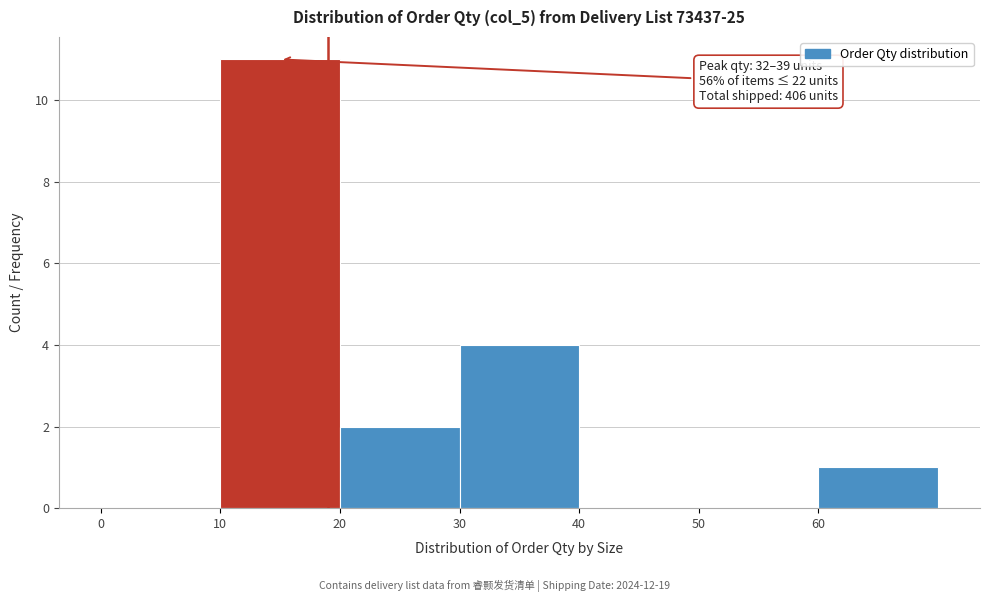

Which range on the x-axis has the tallest bar?

10 to 20